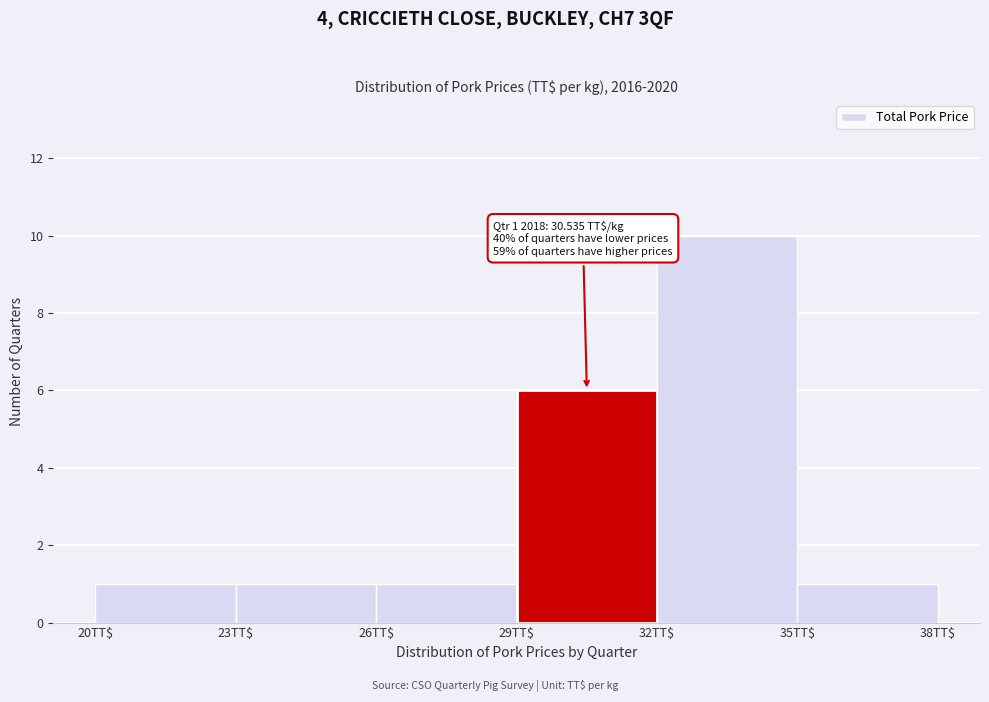

Over which range of the x-axis is the bar tallest?

32 to 35